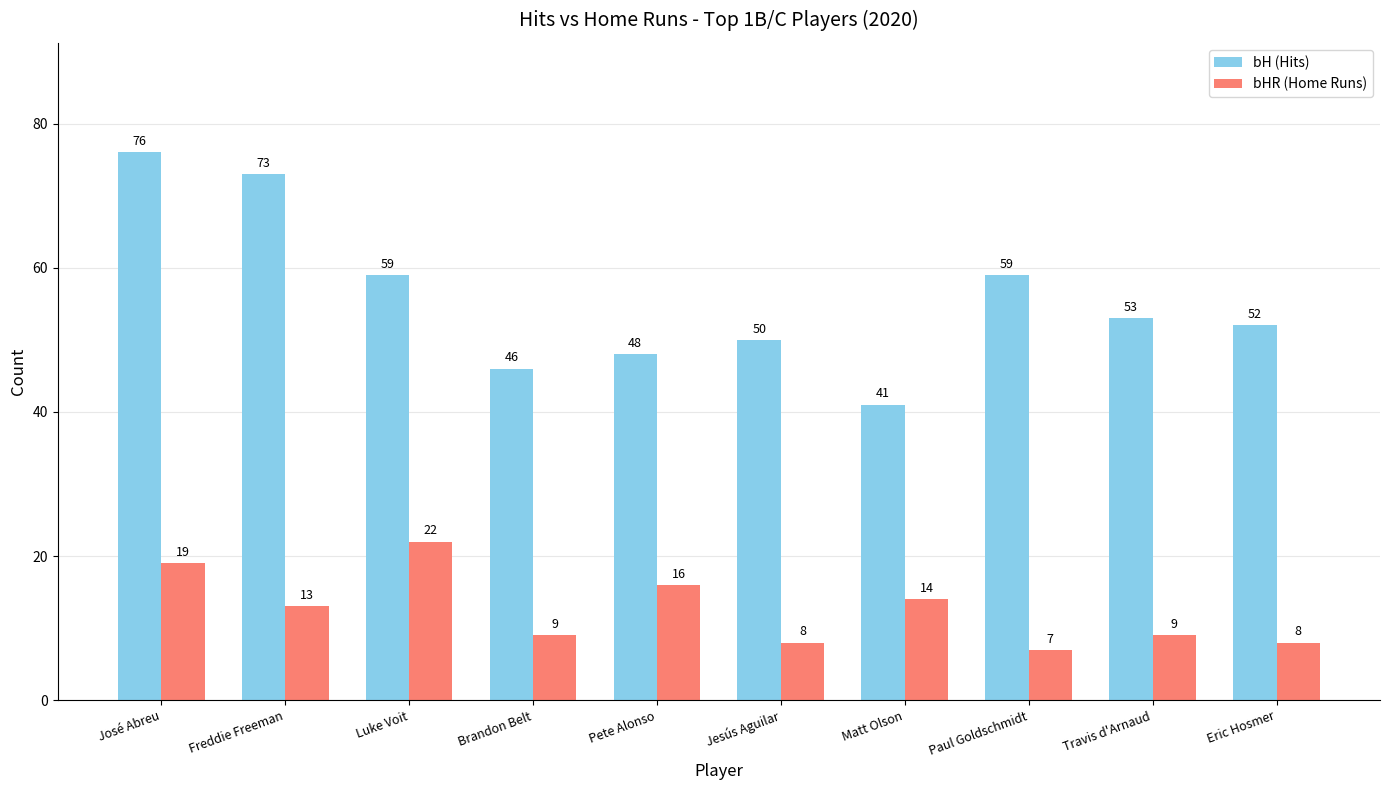

Reading right to left, what are all the values shown in this chart?

bH (Hits): Eric Hosmer=52	Travis d'Arnaud=53	Paul Goldschmidt=59	Matt Olson=41	Jesús Aguilar=50	Pete Alonso=48	Brandon Belt=46	Luke Voit=59	Freddie Freeman=73	José Abreu=76
bHR (Home Runs): Eric Hosmer=8	Travis d'Arnaud=9	Paul Goldschmidt=7	Matt Olson=14	Jesús Aguilar=8	Pete Alonso=16	Brandon Belt=9	Luke Voit=22	Freddie Freeman=13	José Abreu=19